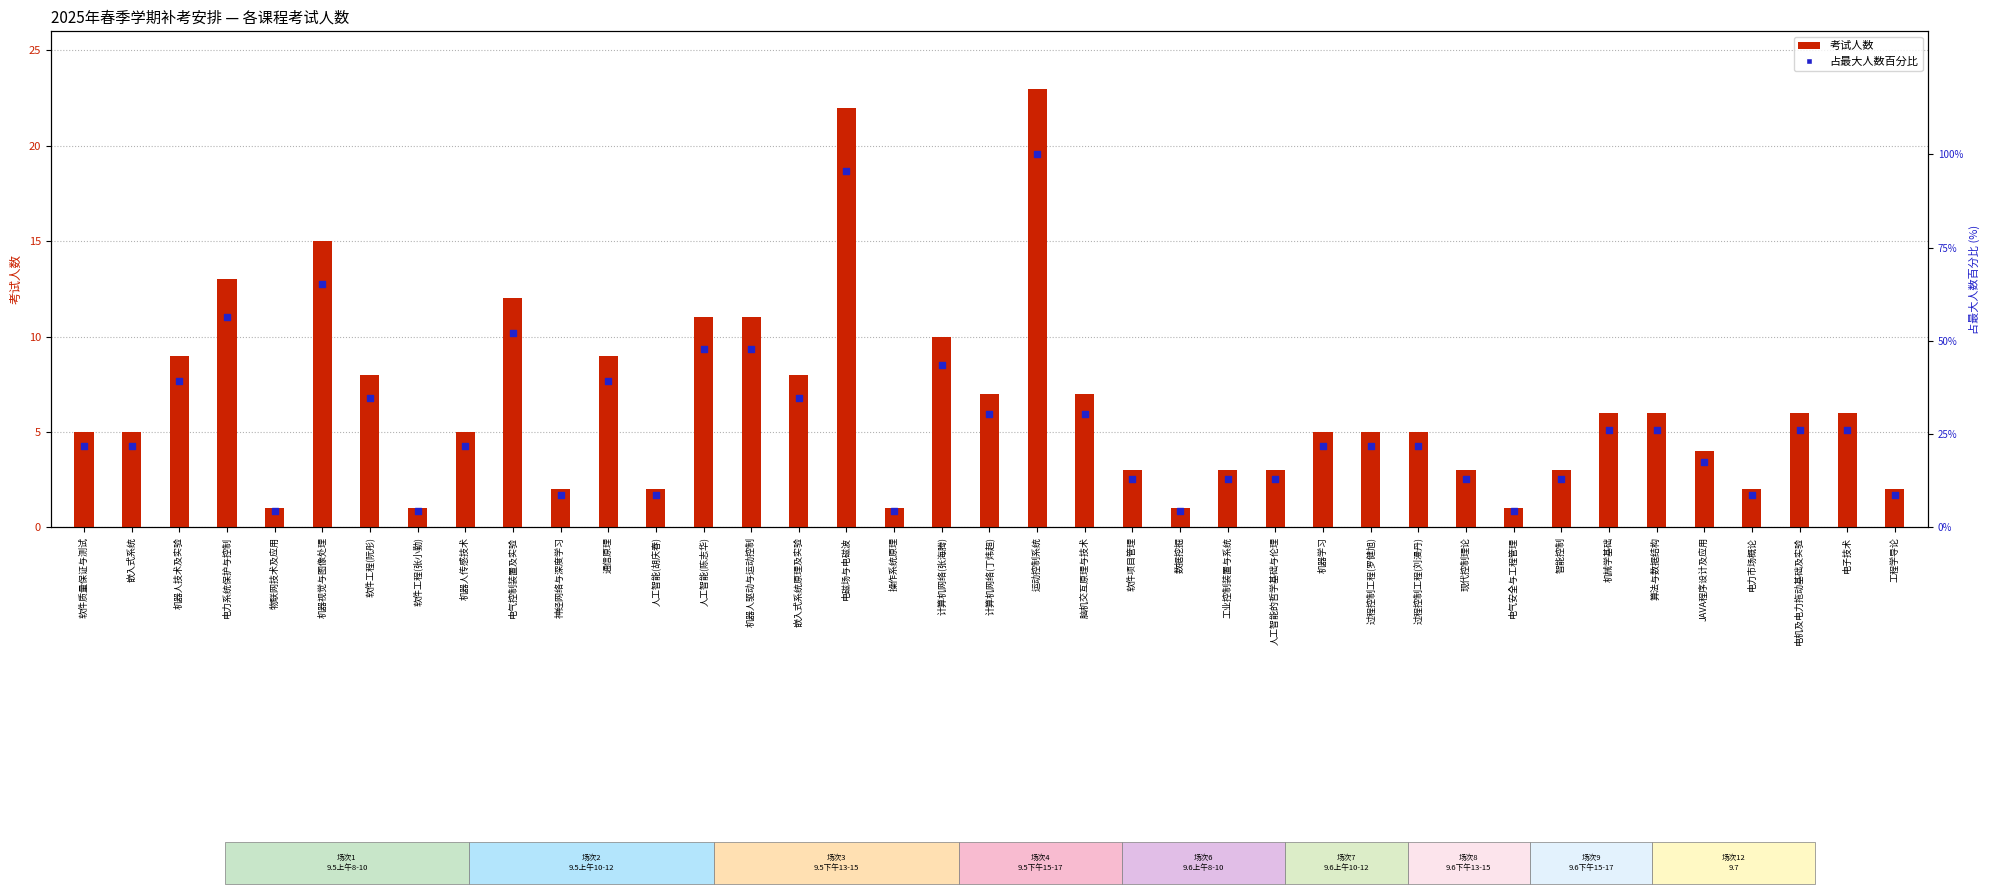

Which series has the widest spread of Y values?

占最大人数百分比